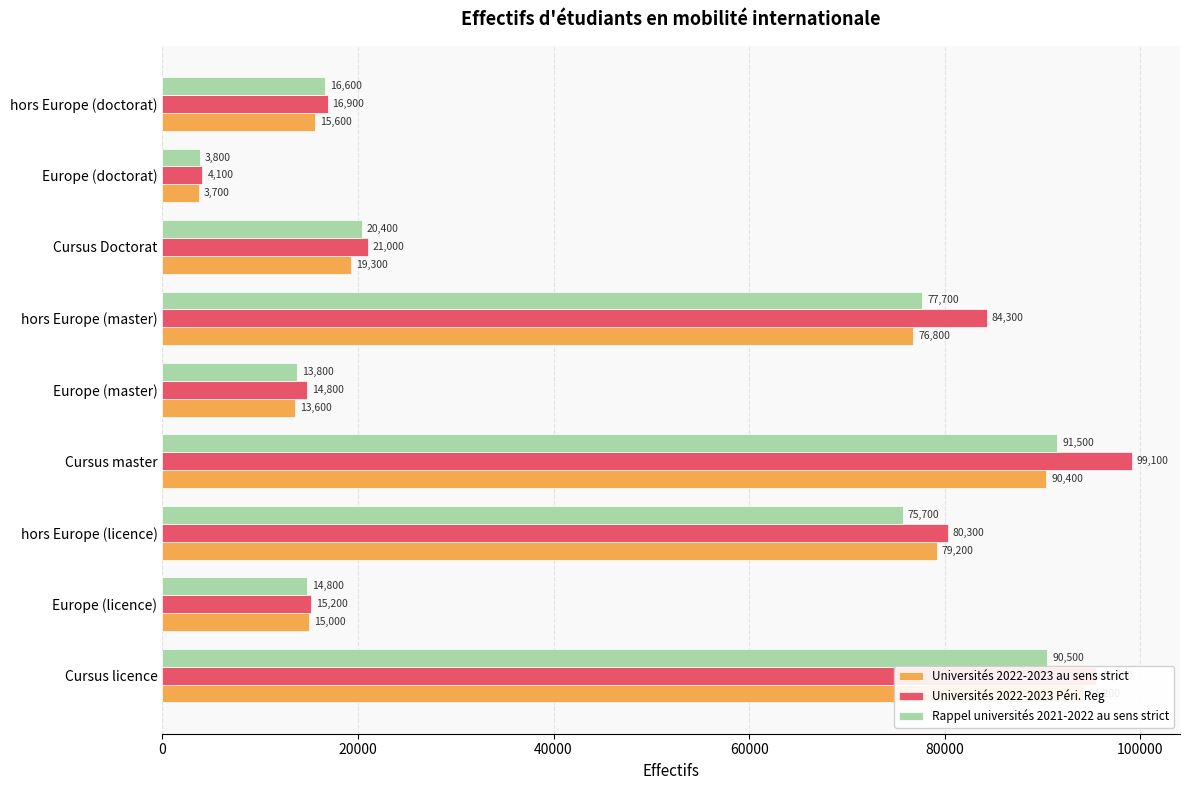

Reading left to right, transcribe all the data shown in this chart.

Universités 2022-2023 au sens strict: 94200	15000	79200	90400	13600	76800	19300	3700	15600
Universités 2022-2023 Péri. Reg: 95500	15200	80300	99100	14800	84300	21000	4100	16900
Rappel universités 2021-2022 au sens strict: 90500	14800	75700	91500	13800	77700	20400	3800	16600